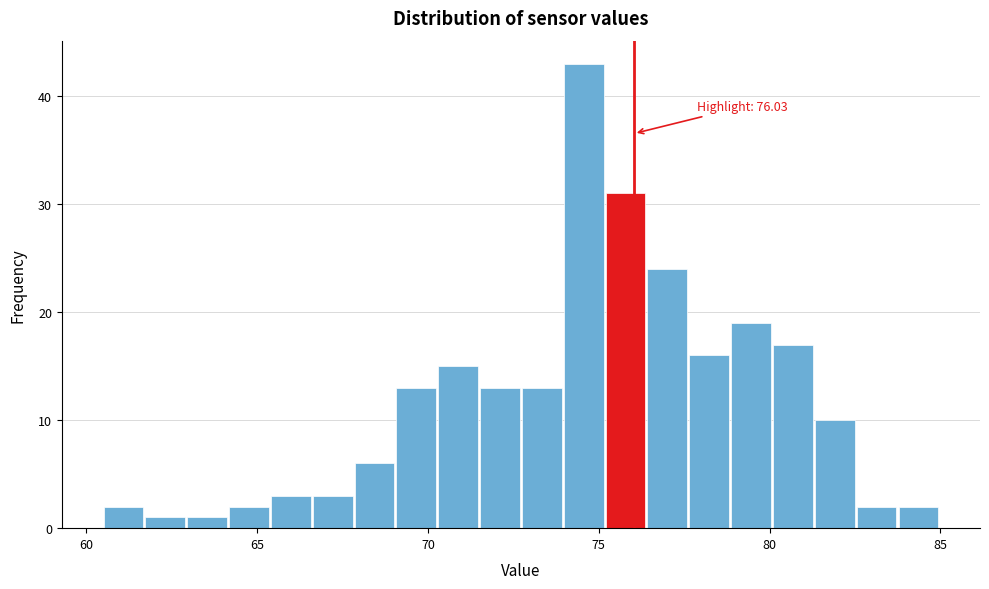

Read against the x-axis, roughly where is the centre of the tallest bar?

74.5